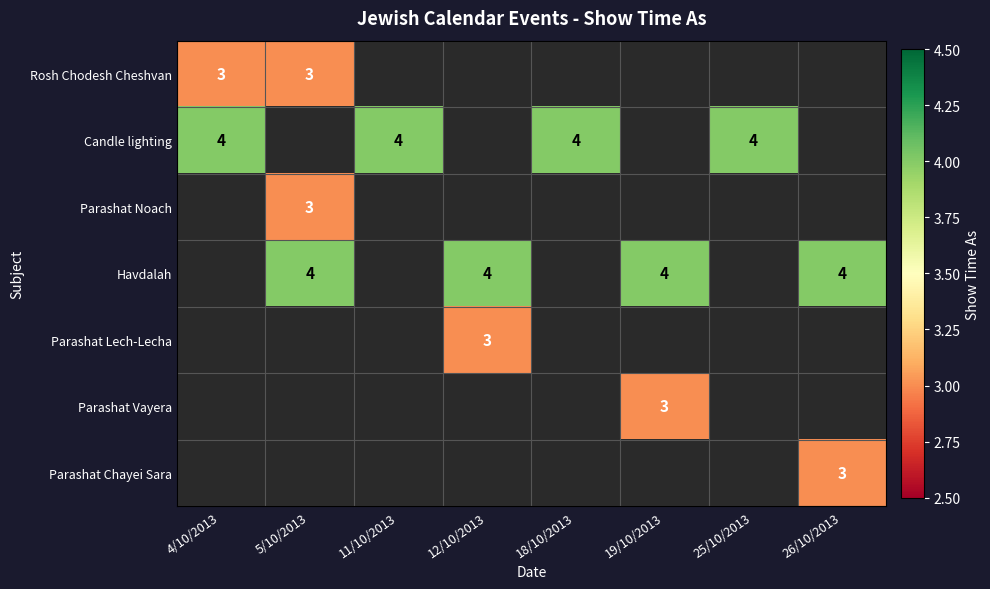

The Parashat Chayei Sara series shows 3 at 26/10/2013. True or false?

True